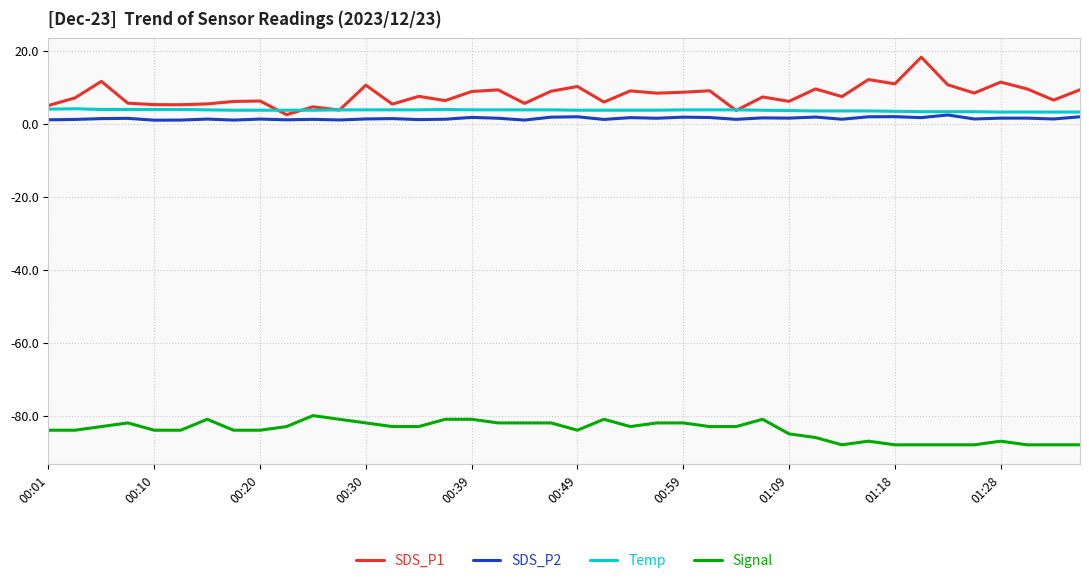

What is the difference between the second highest and second lowest values in the SDS_P1 series?

8.5